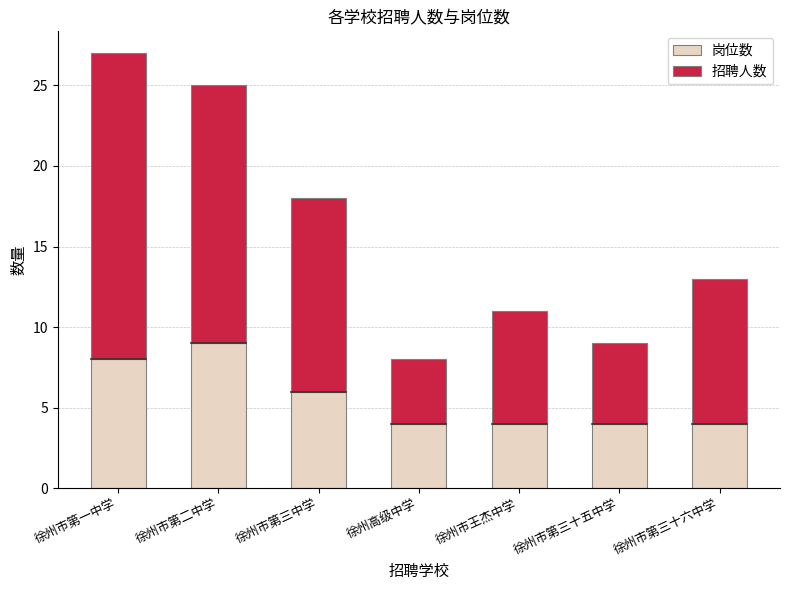

What is the lowest value of the 岗位数 series?

4